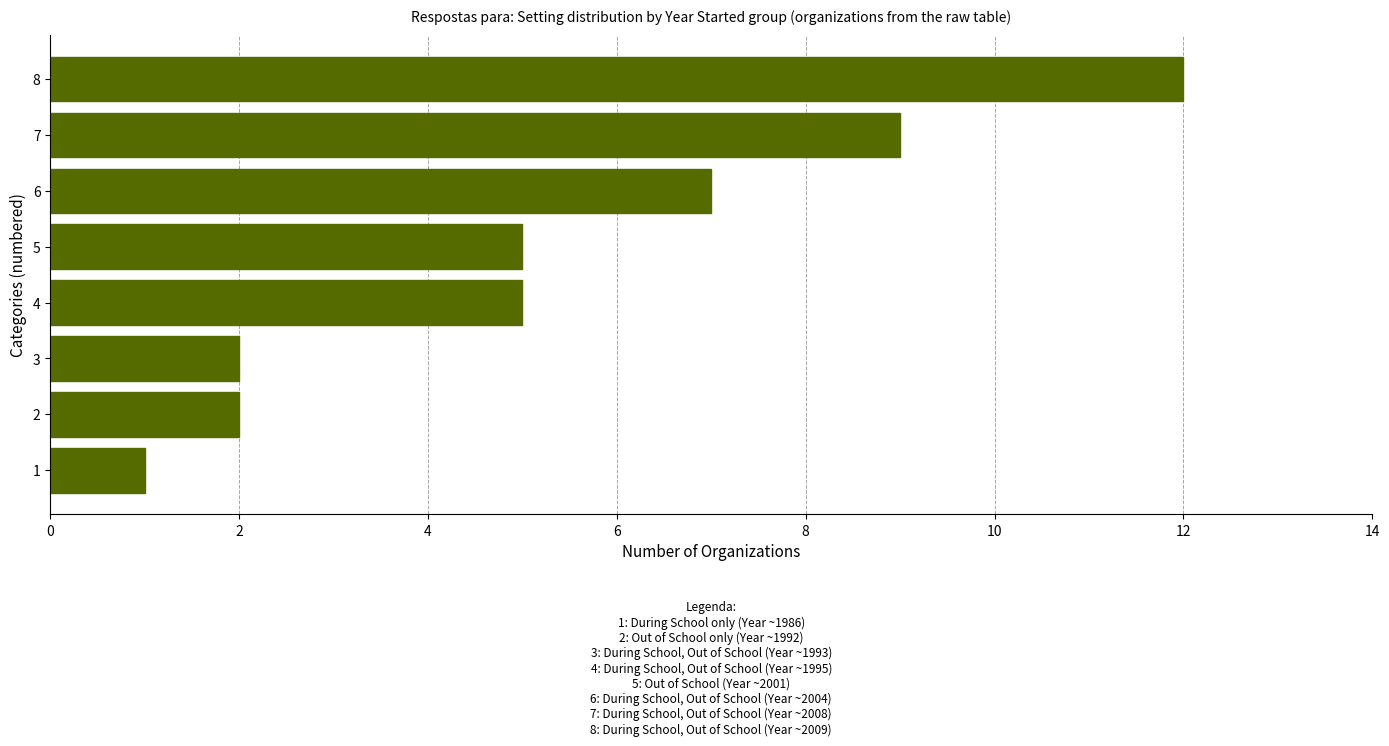

What is the greatest value displayed?

12